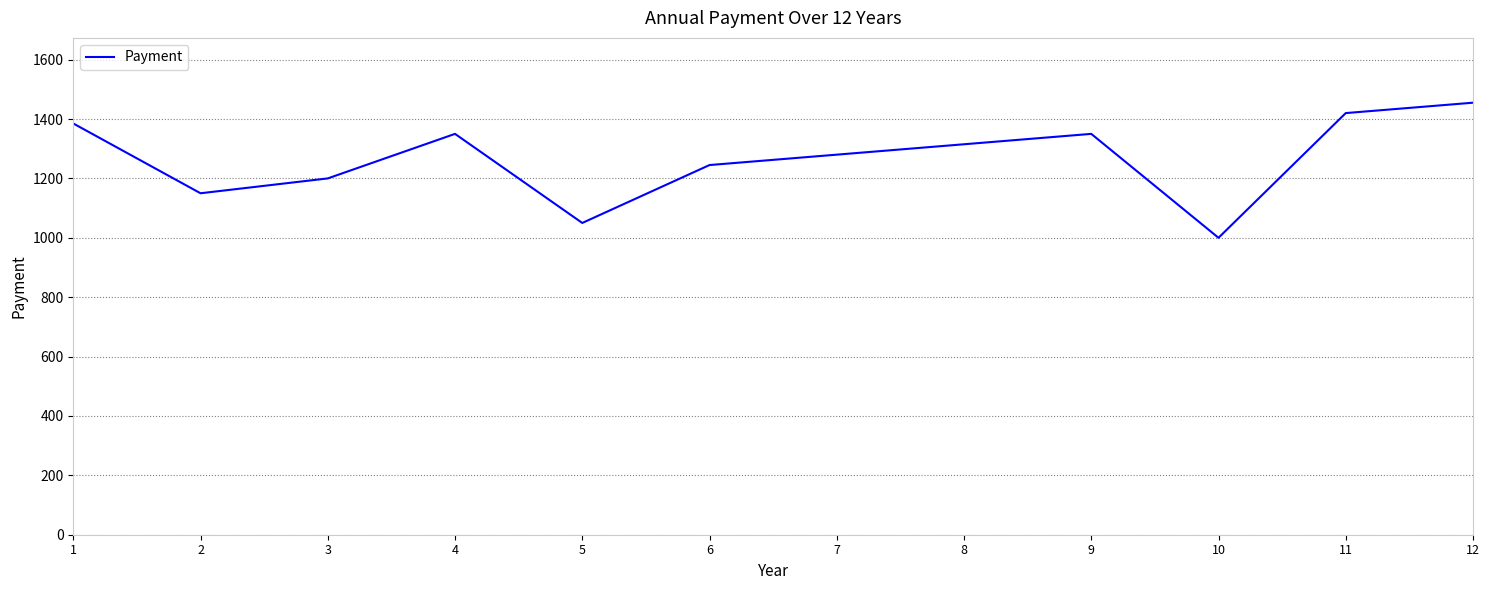

The chart shows a value of 1455 at 12. True or false?

True